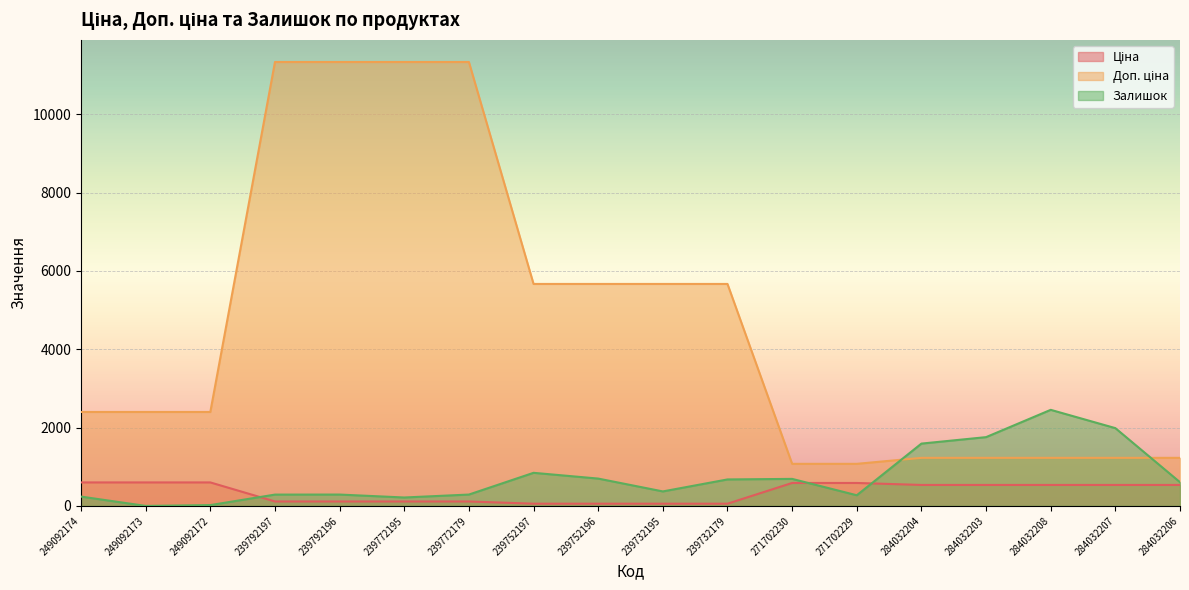

How many data points does each series have?

18